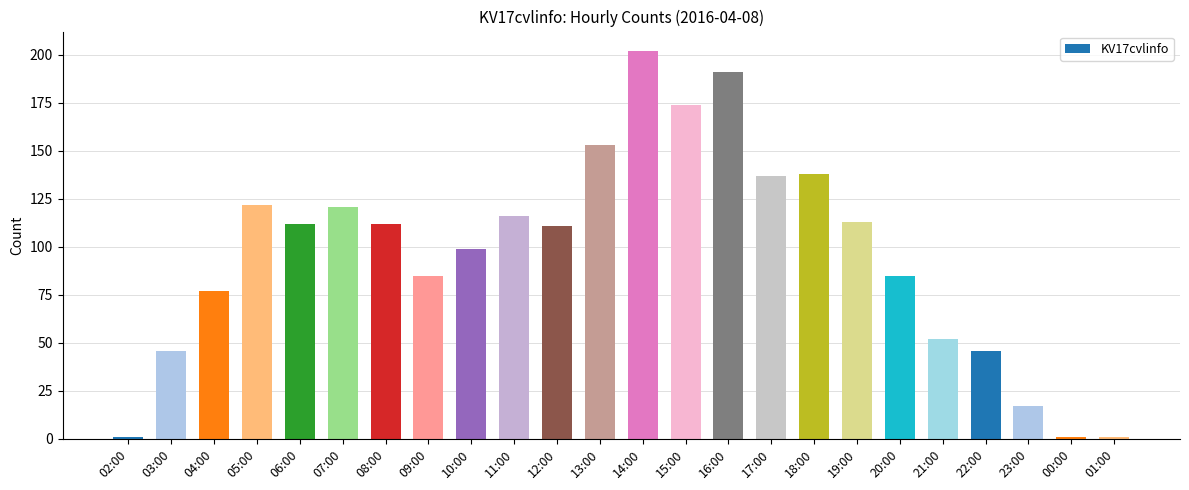

How many series are shown in this chart?

1